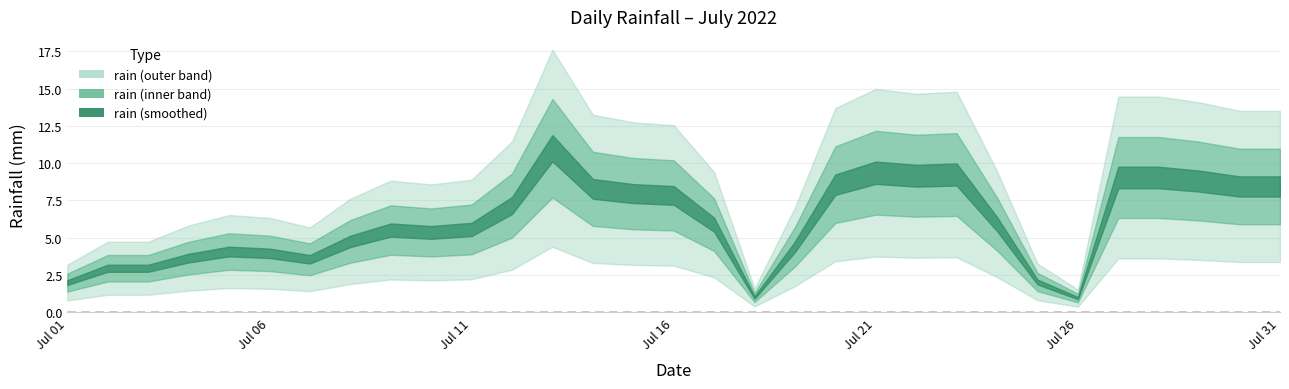

Between 2022-07-25 and 2022-07-29, which is larger?

2022-07-29